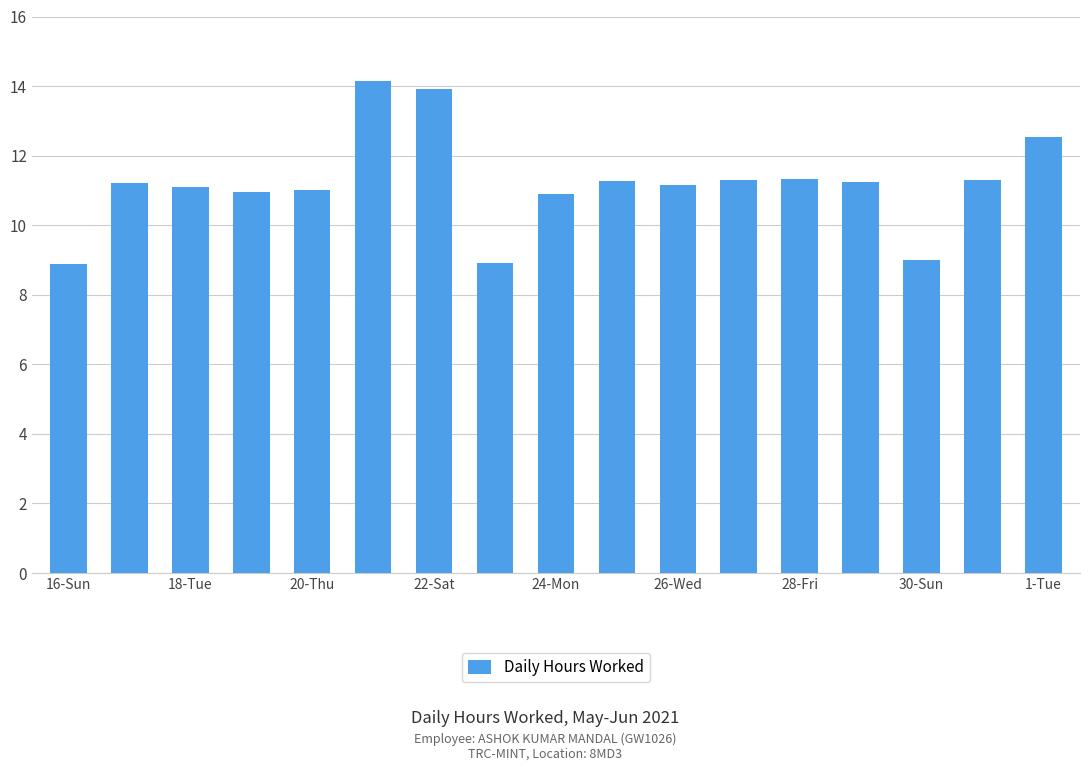

What is the greatest value displayed?

14.2